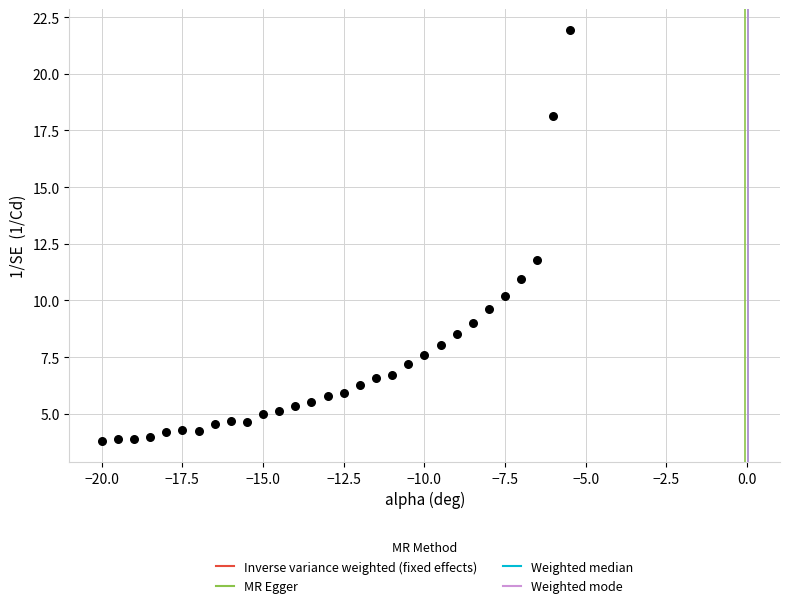

What Y value in the scatter plot is closest to 12?

11.8